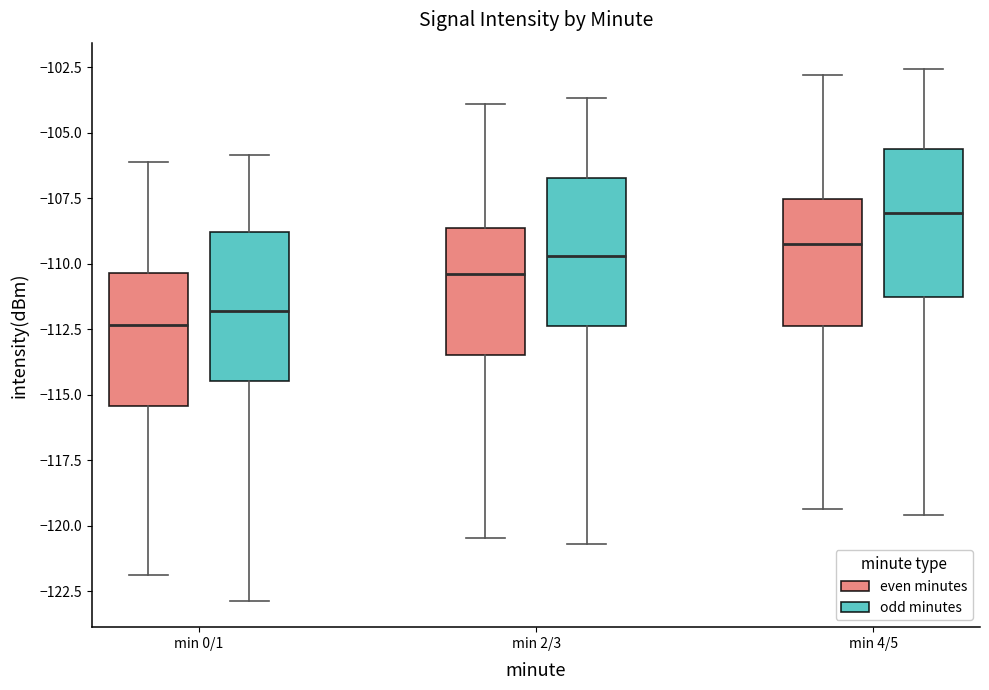

Which box has the lowest median line?

min 0/1 (even minutes)